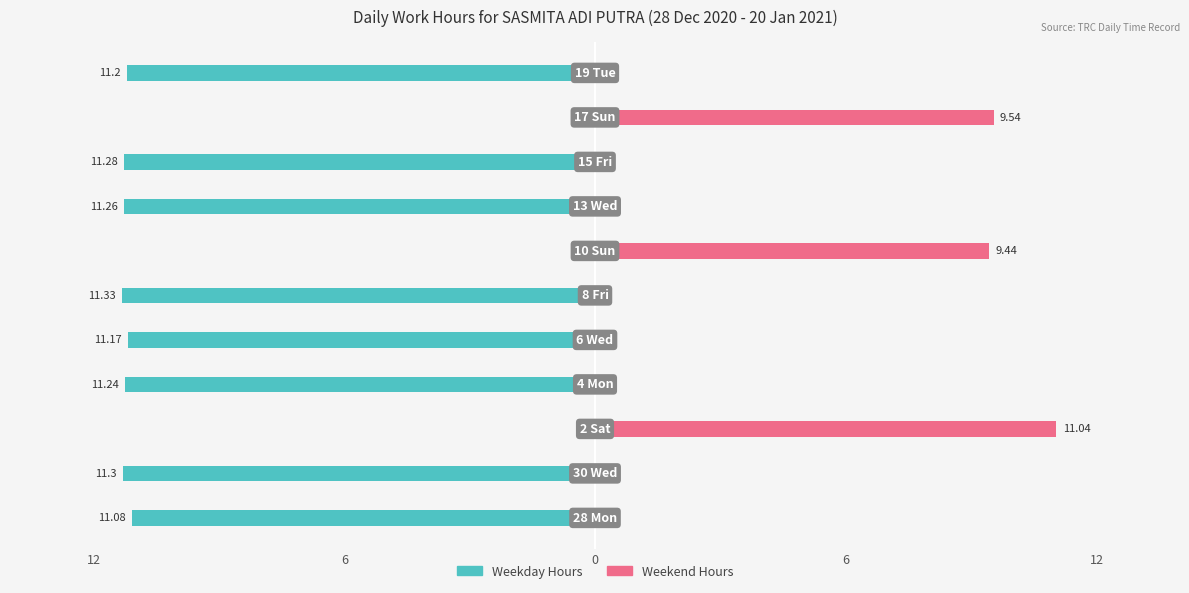

How many data points in Weekday Hours are above -11?

3